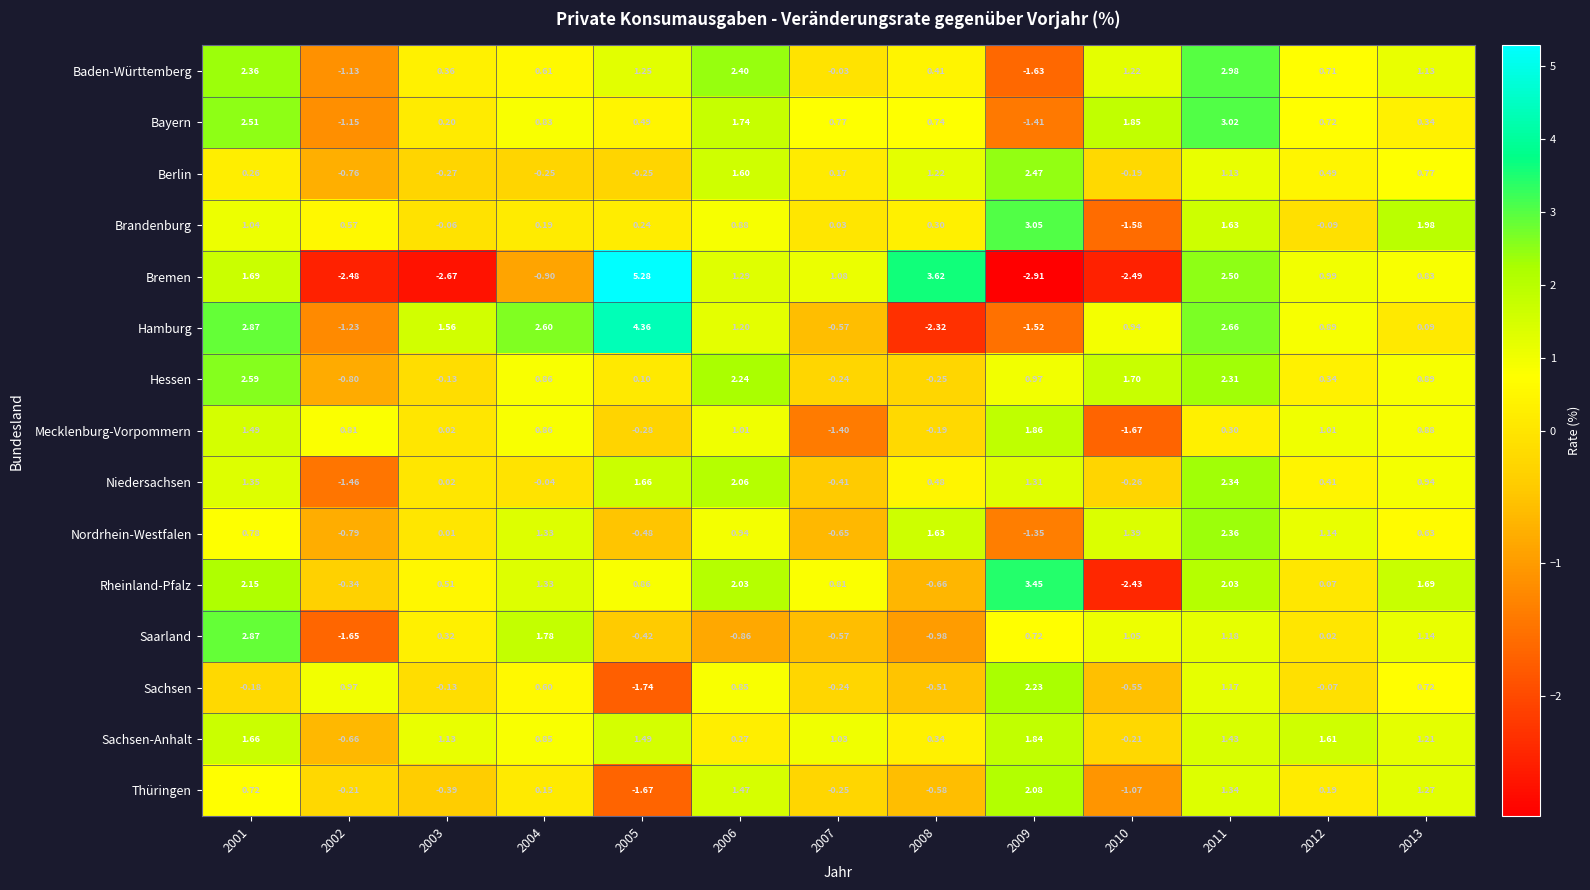

Rank the series by their maximum value, from highest to lowest.

Bremen, Hamburg, Rheinland-Pfalz, Brandenburg, Bayern, Baden-Württemberg, Saarland, Hessen, Berlin, Nordrhein-Westfalen, Niedersachsen, Sachsen, Thüringen, Mecklenburg-Vorpommern, Sachsen-Anhalt